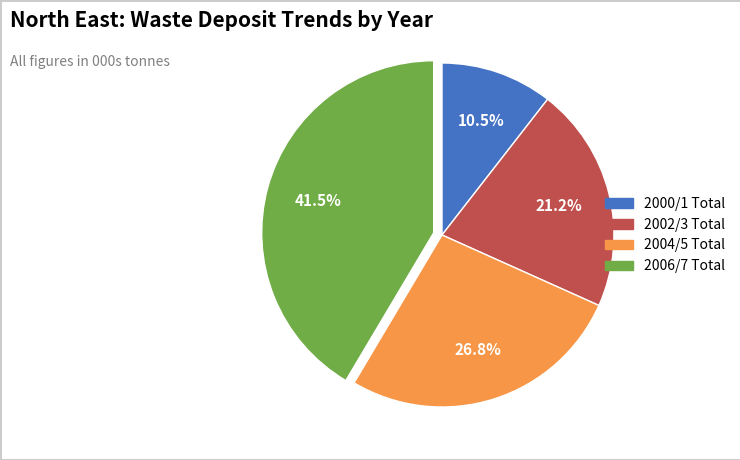

Does 2000/1 Total account for over 50% of the chart?

No